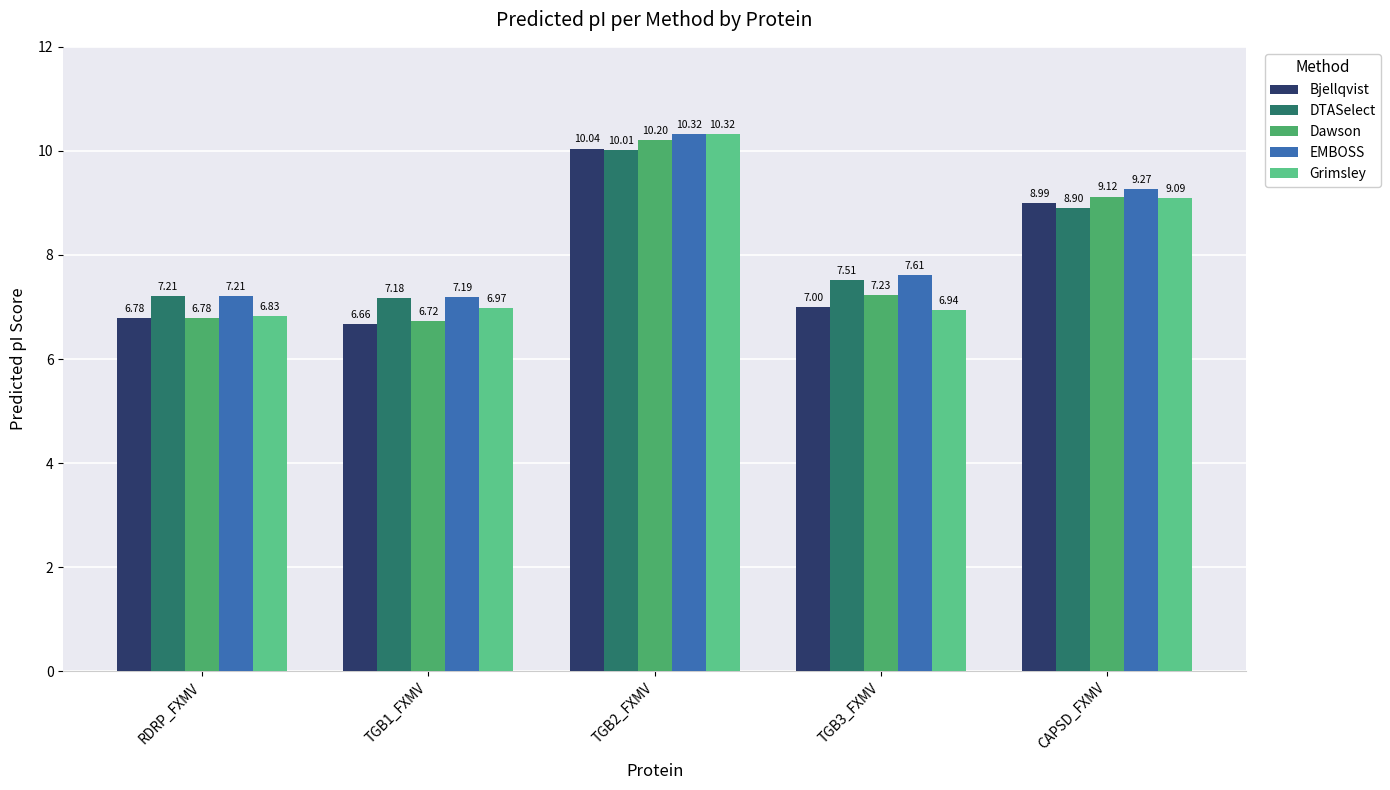

What is the label of the 1st bar from the right?

CAPSD_FXMV